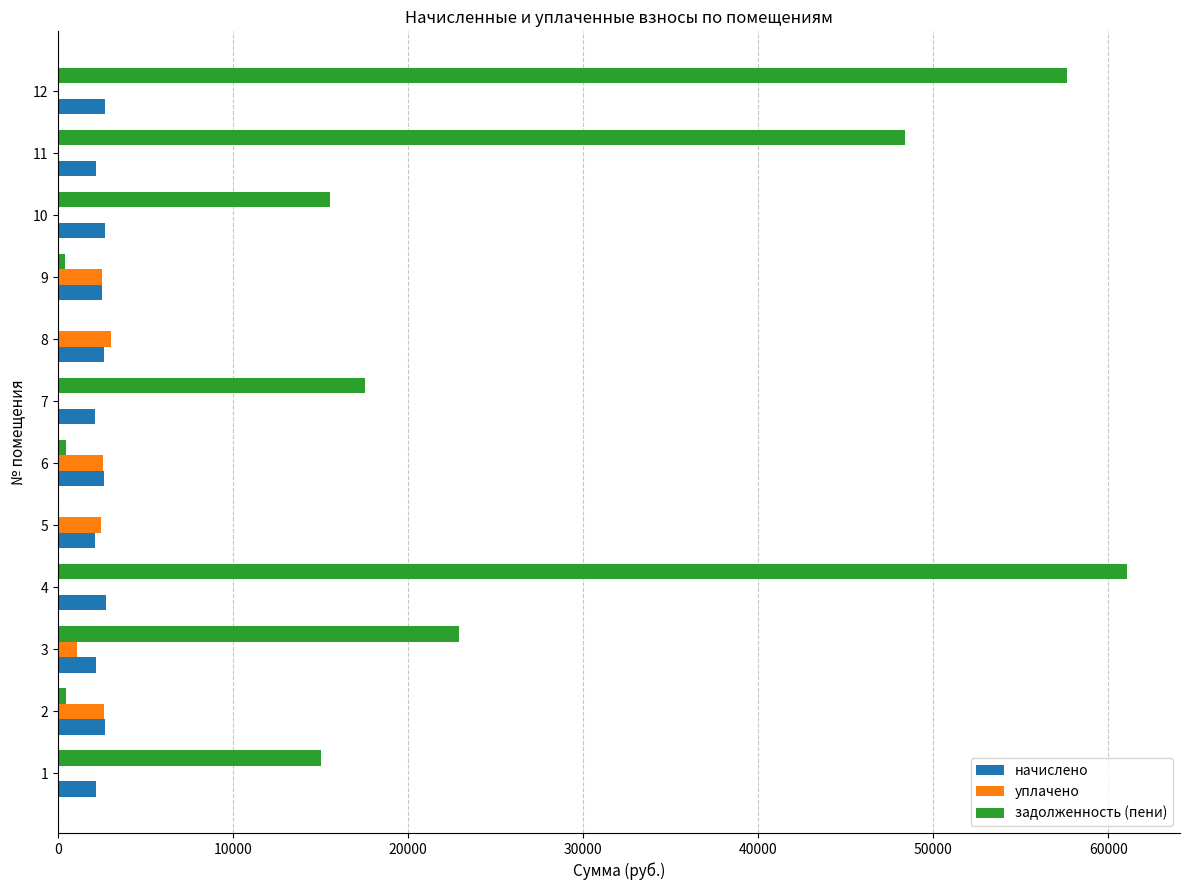

What is the maximum value for начислено?

2729.3